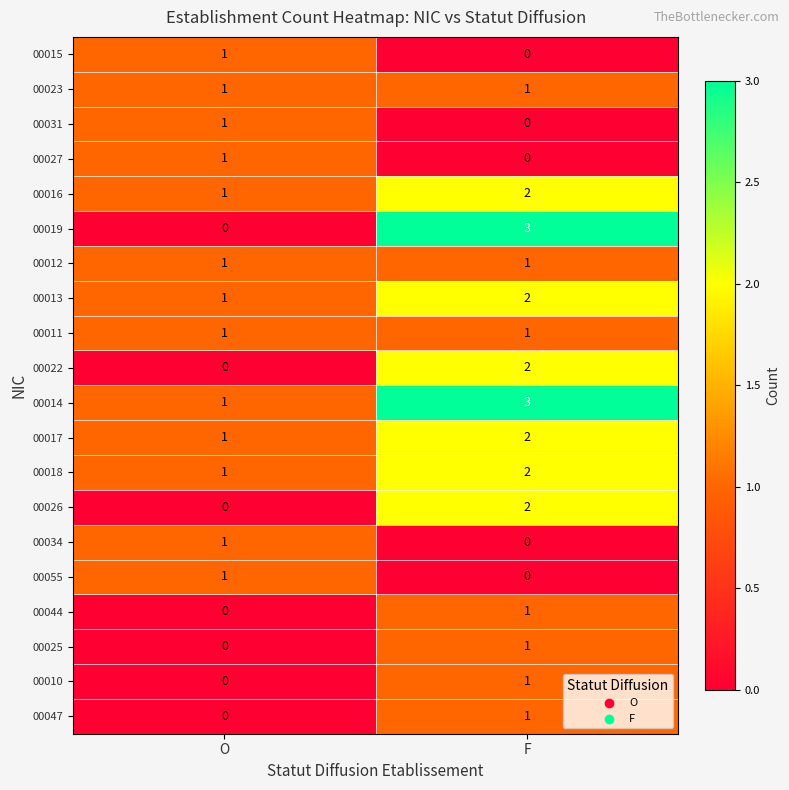

Which series changed the most between O and F?

00019